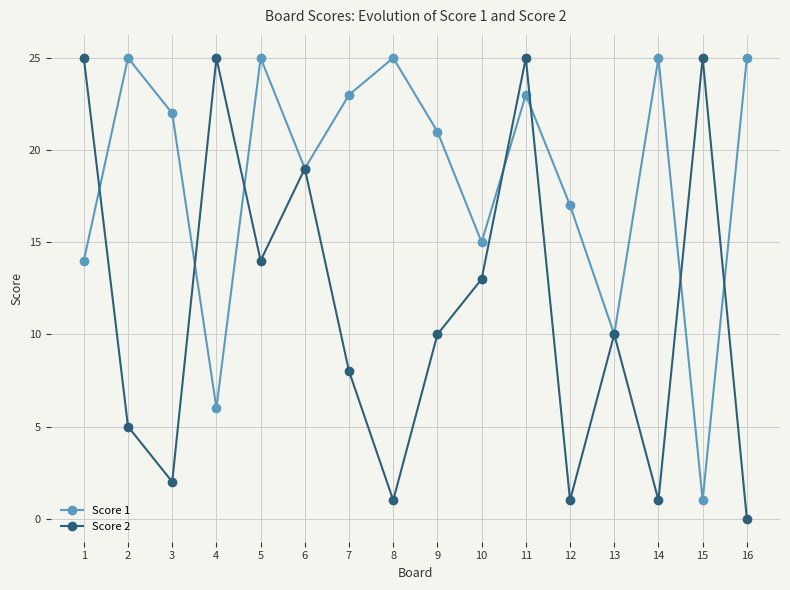

Is this an area chart (filled region under the line)?

No